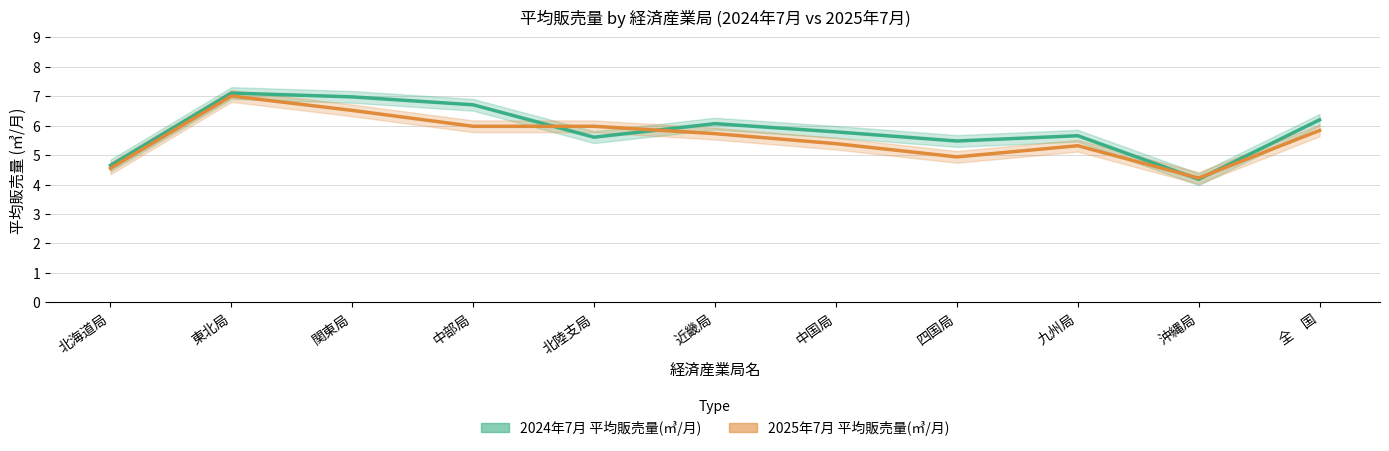

At 九州局, list the series in order from largest to smallest.

2024年7月 平均販売量(㎥/月), 2025年7月 平均販売量(㎥/月)